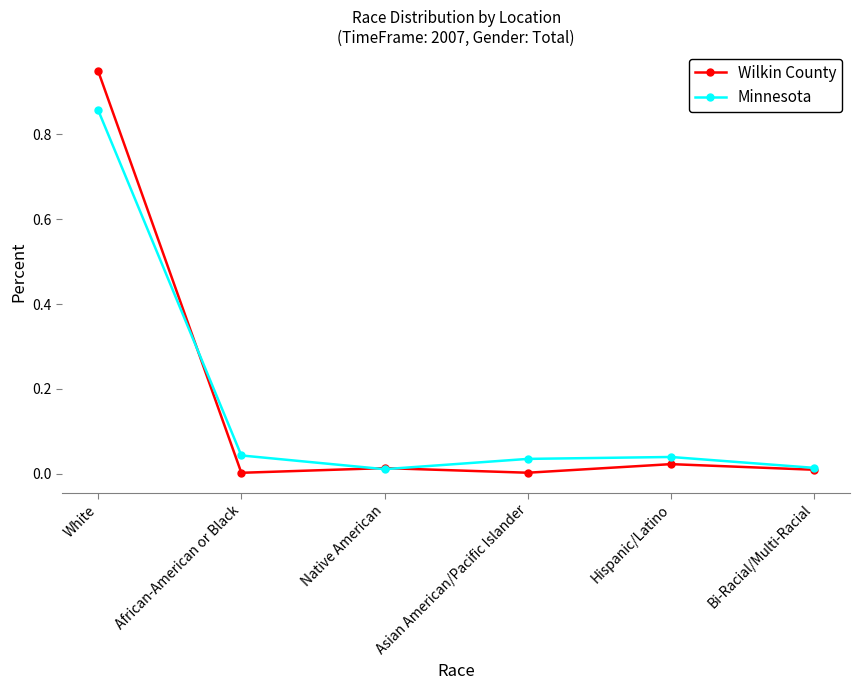

List the series in order of their peak value, lowest first.

Minnesota, Wilkin County